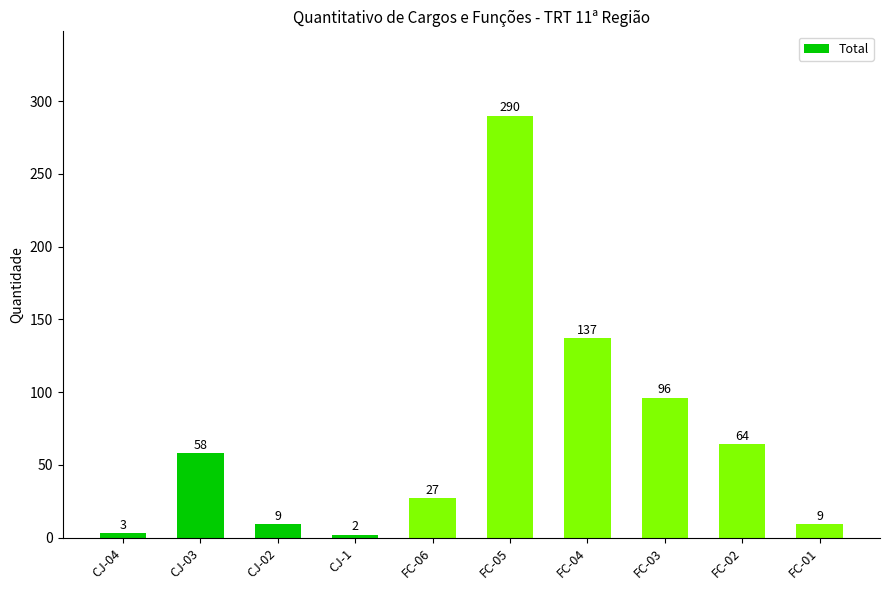

Does the chart contain any negative values?

No